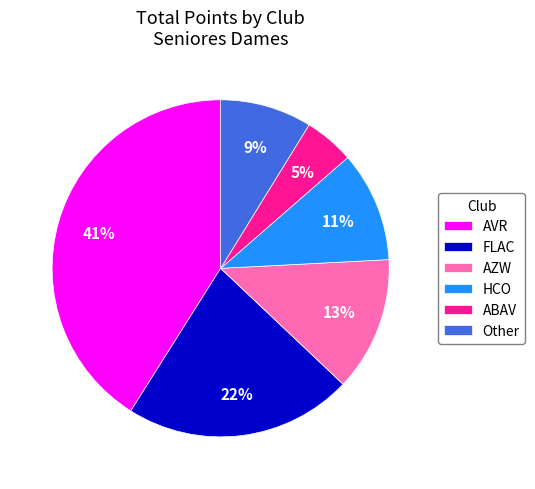

To the nearest percent, what is the difference between the largest and smallest slice percentages?

36%